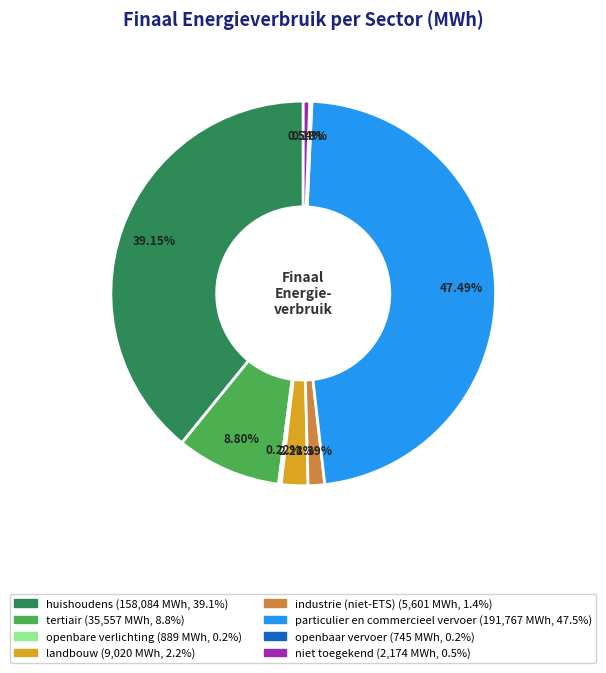

What percentage do industrie (niet-ETS) and landbouw together represent?

3.6%